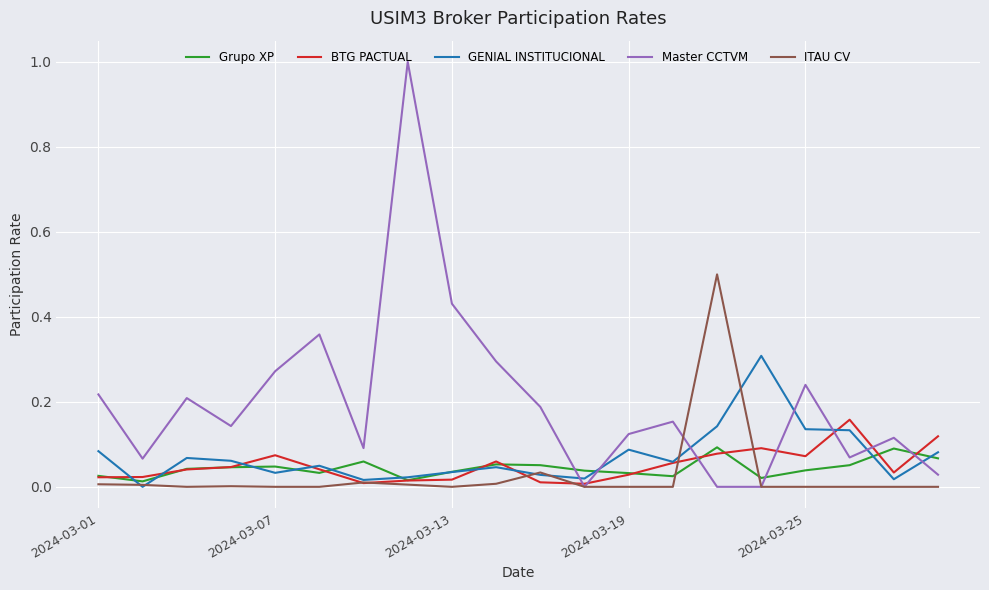

Which series has the largest total across all categories?

Master CCTVM